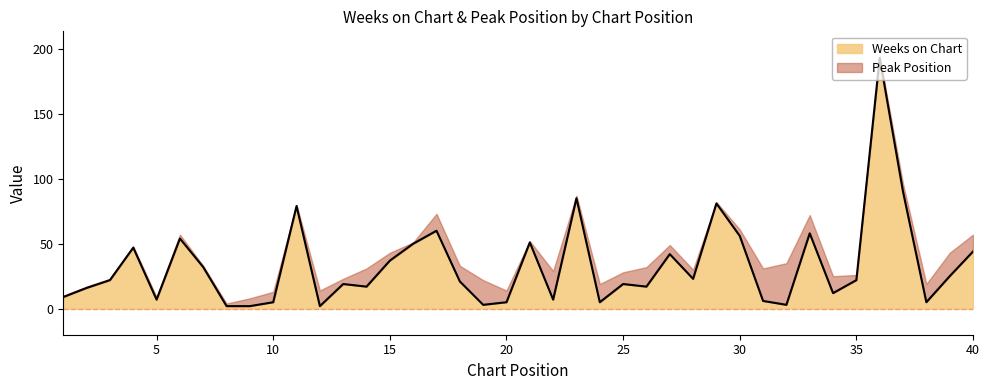

What is the highest value of the Weeks on Chart series?

193